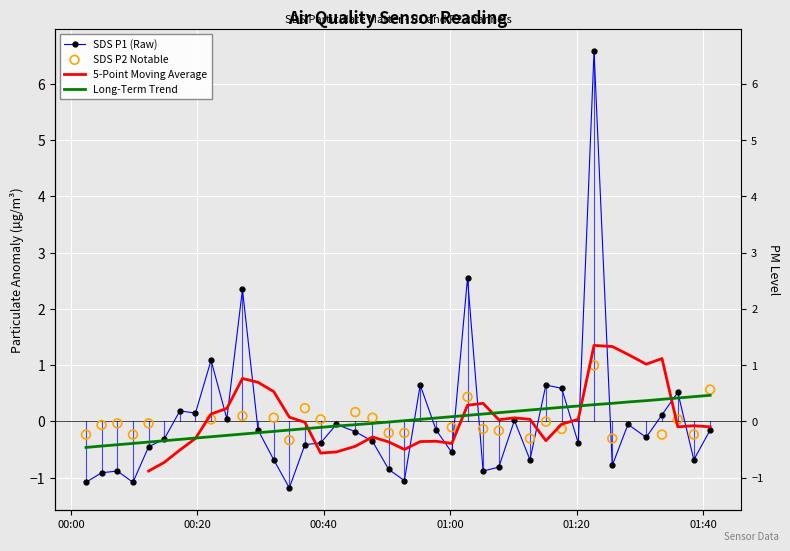

What is the change in value from 2022/10/25 01:28:08 to 2022/10/25 01:41:08?

-0.1